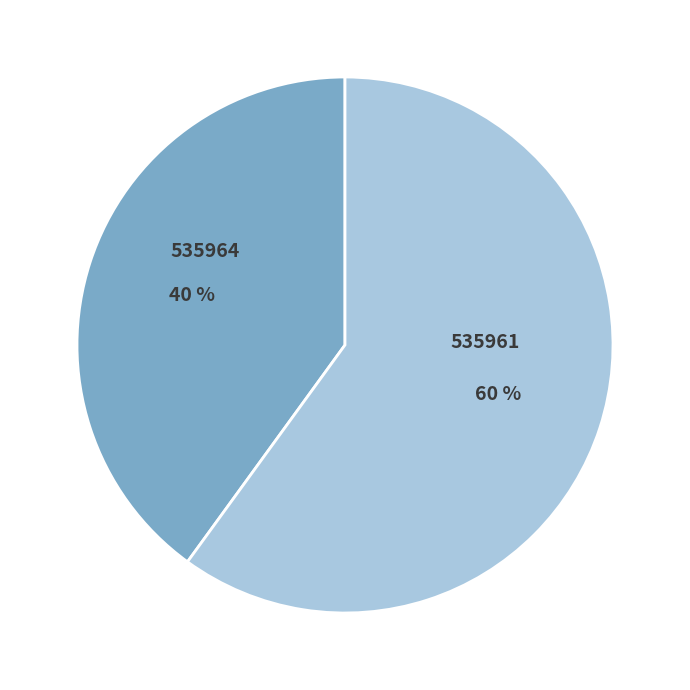

Rank the categories by value from lowest to highest.

535964, 535961